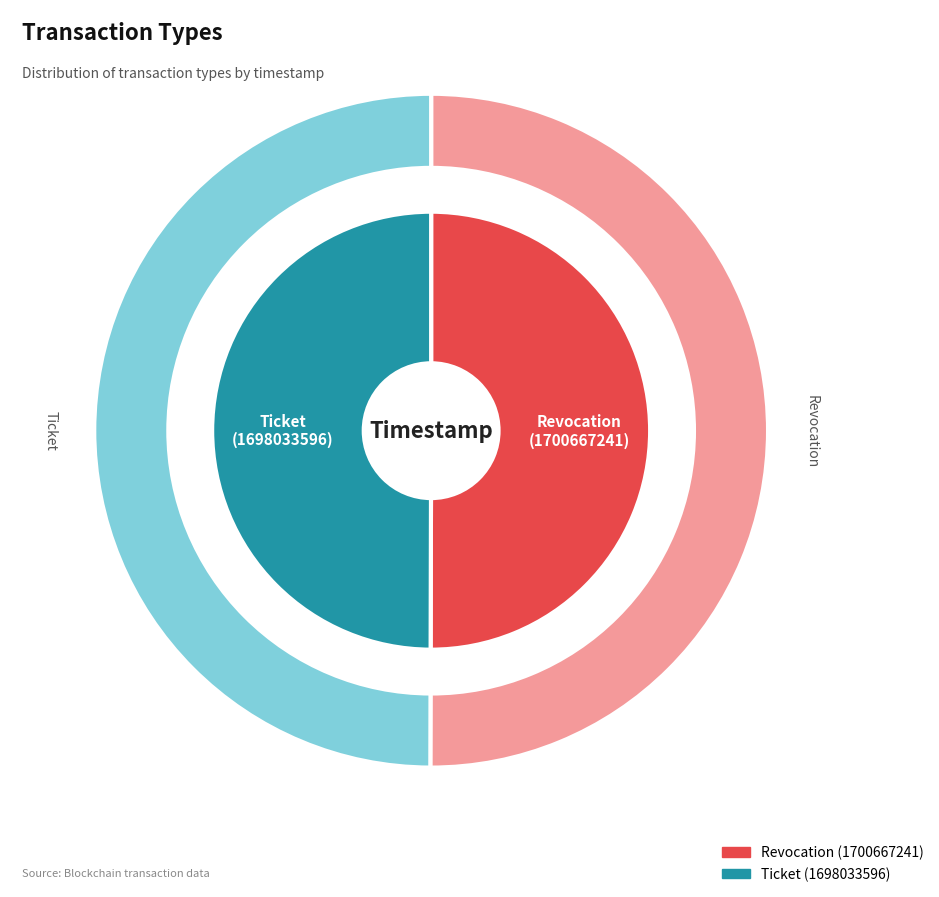

Is the sum of Revocation and Ticket greater than half?

Yes